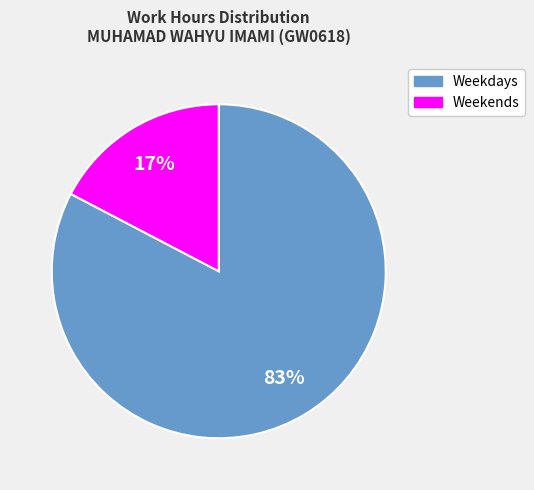

To the nearest percent, what is the average slice percentage?

50%